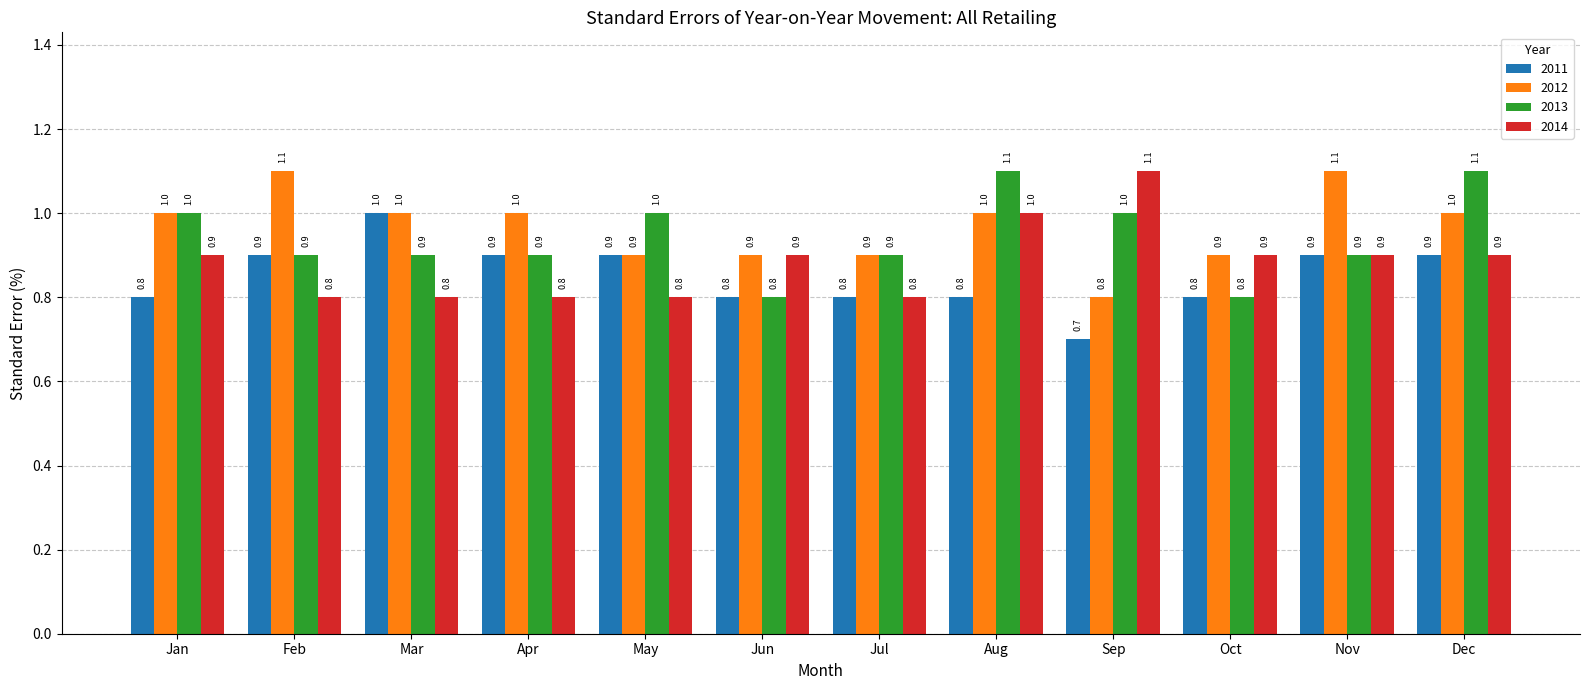

Reading left to right, extract all data points from this chart.

2011: 0.8	0.9	1.0	0.9	0.9	0.8	0.8	0.8	0.7	0.8	0.9	0.9
2012: 1.0	1.1	1.0	1.0	0.9	0.9	0.9	1.0	0.8	0.9	1.1	1.0
2013: 1.0	0.9	0.9	0.9	1.0	0.8	0.9	1.1	1.0	0.8	0.9	1.1
2014: 0.9	0.8	0.8	0.8	0.8	0.9	0.8	1.0	1.1	0.9	0.9	0.9